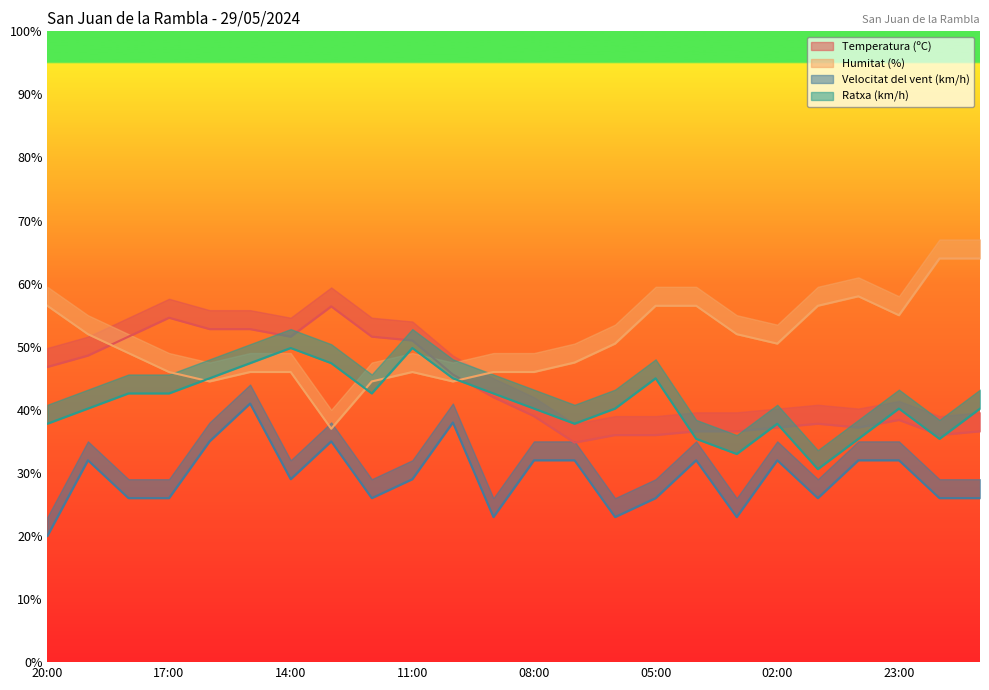

List the labels in order of Ratxa (km/h) value, smallest first.

01:00, 03:00, 04:00, 00:00, 22:00, 20:00, 07:00, 02:00, 19:00, 08:00, 06:00, 23:00, 21:00, 18:00, 17:00, 12:00, 09:00, 16:00, 10:00, 05:00, 15:00, 13:00, 14:00, 11:00